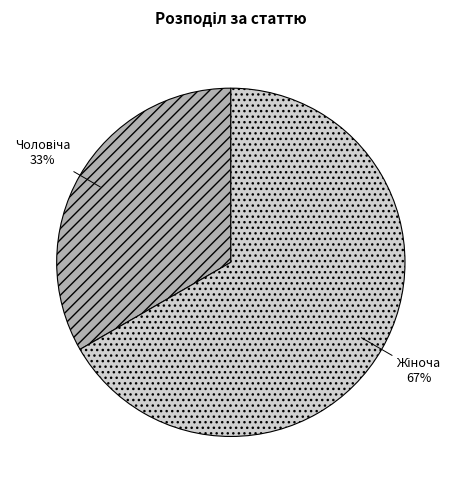

To the nearest percent, what is the average slice percentage?

50%